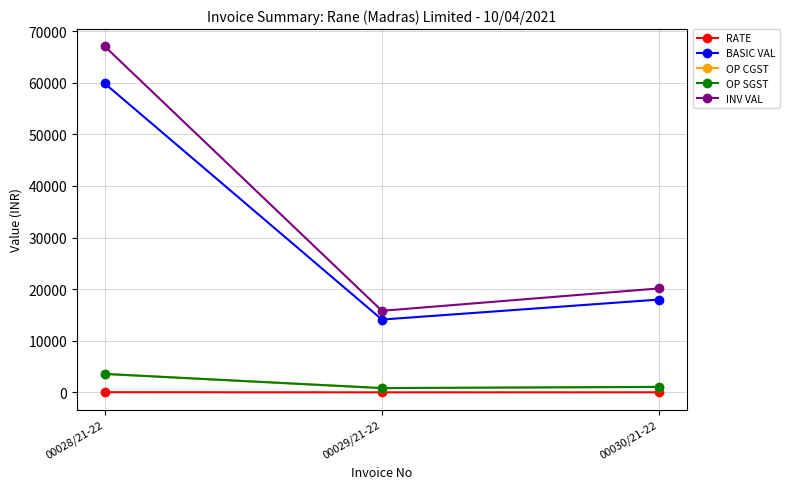

True or false: RATE has a value of 36.0 at 00030/21-22.

True